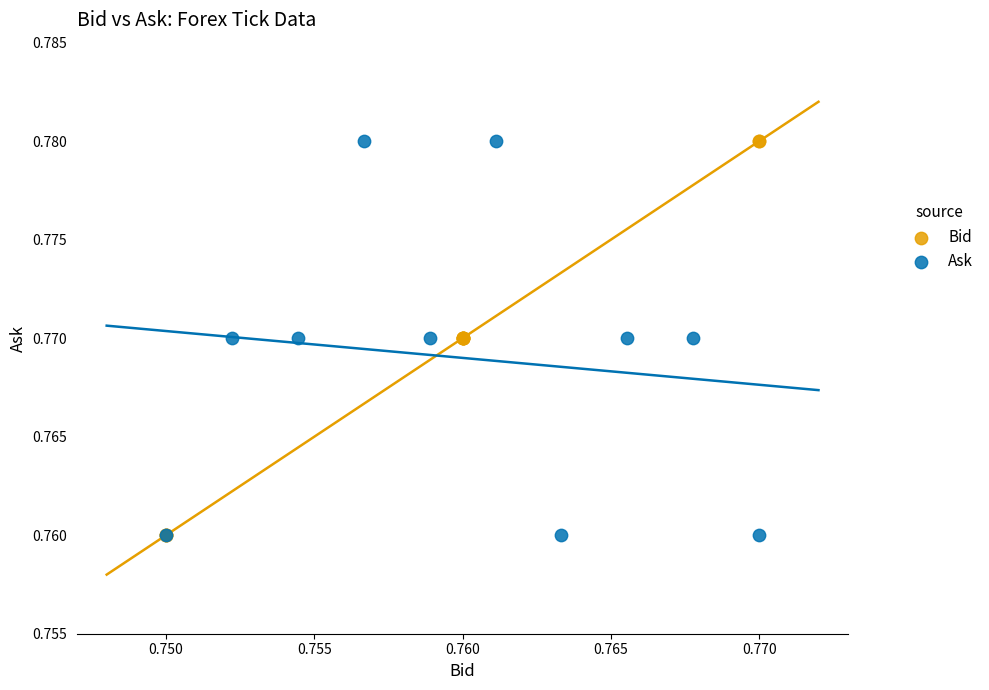

What are all the series names shown in the legend?

Bid, Ask